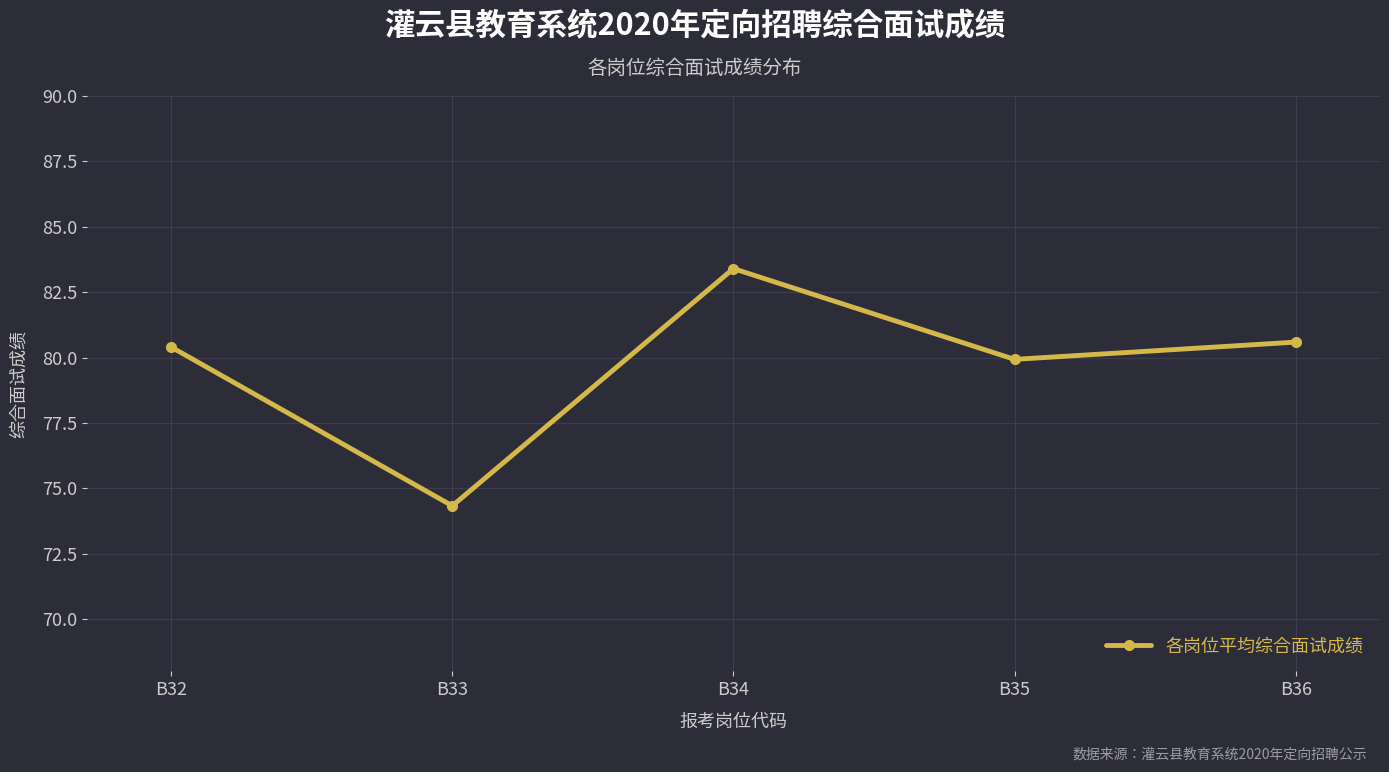

Reading left to right, transcribe all the data shown in this chart.

80.4	74.3	83.4	79.9	80.6